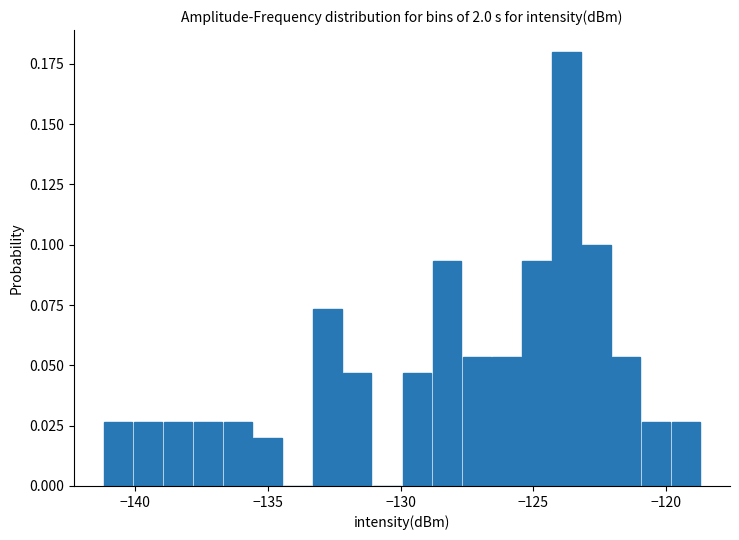

Read against the x-axis, roughly where is the centre of the tallest bar?

-124.0